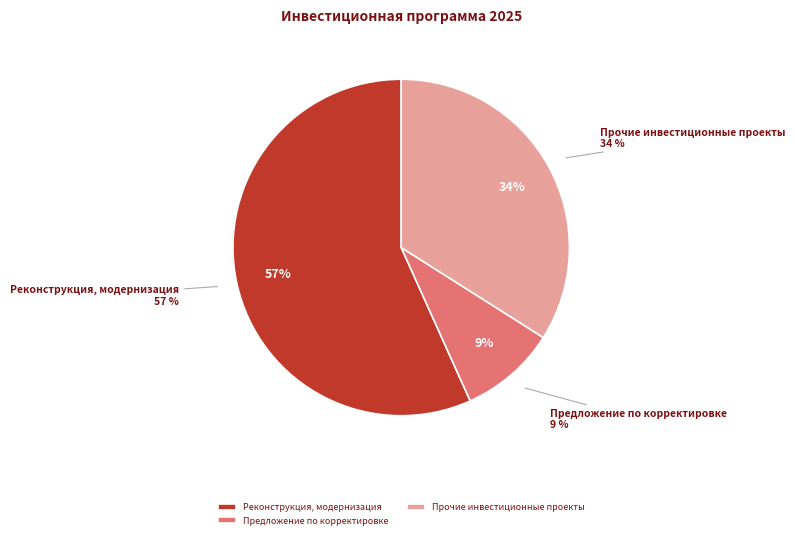

What is the majority slice?

Реконструкция, модернизация